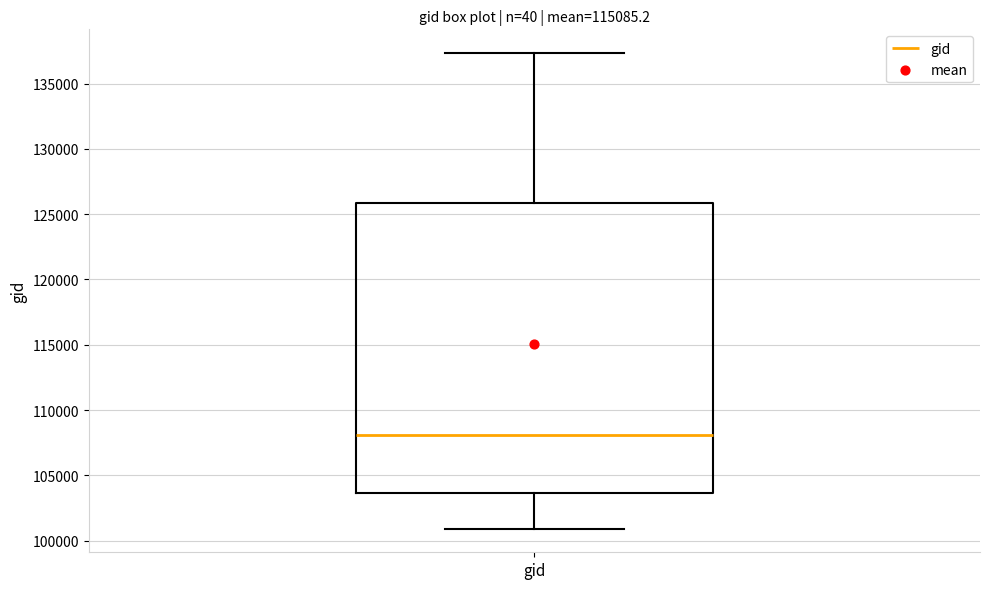

Read this box plot against the y-axis: the position of the median line, the range covered by the box, and the ends of both whiskers. The values are not printed on the chart, so give them approximately, as read against the axis.

median 108000, box 103500 to 126000, whiskers 101000 to 137500